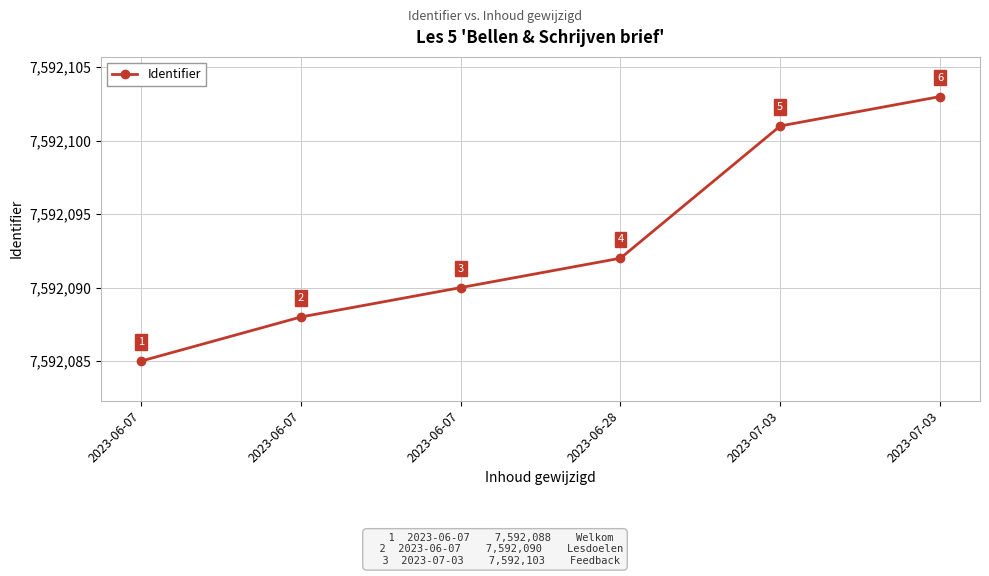

What is the label of the 5th point from the left?

2023-07-03